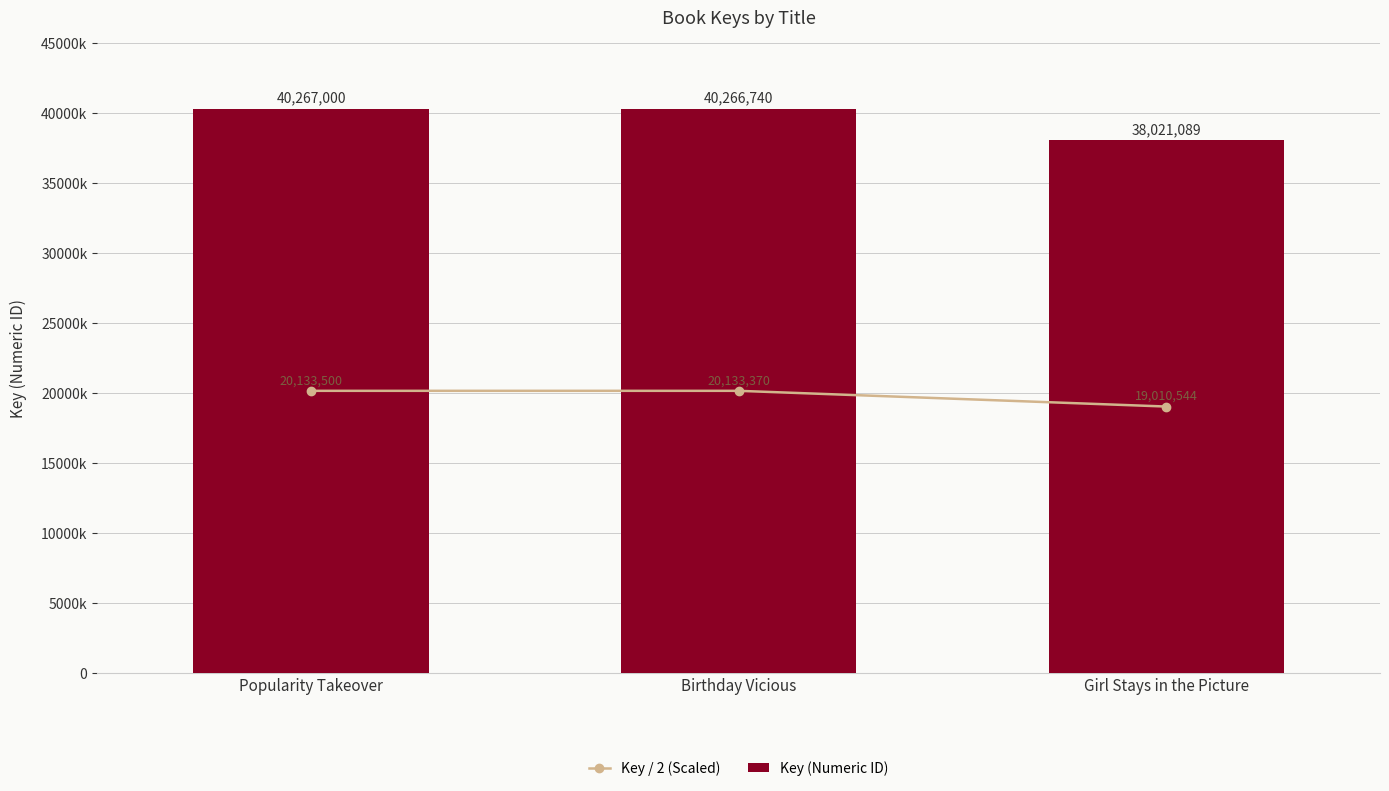

What is the average value of the Key / 2 (Scaled) series?

19759138.2